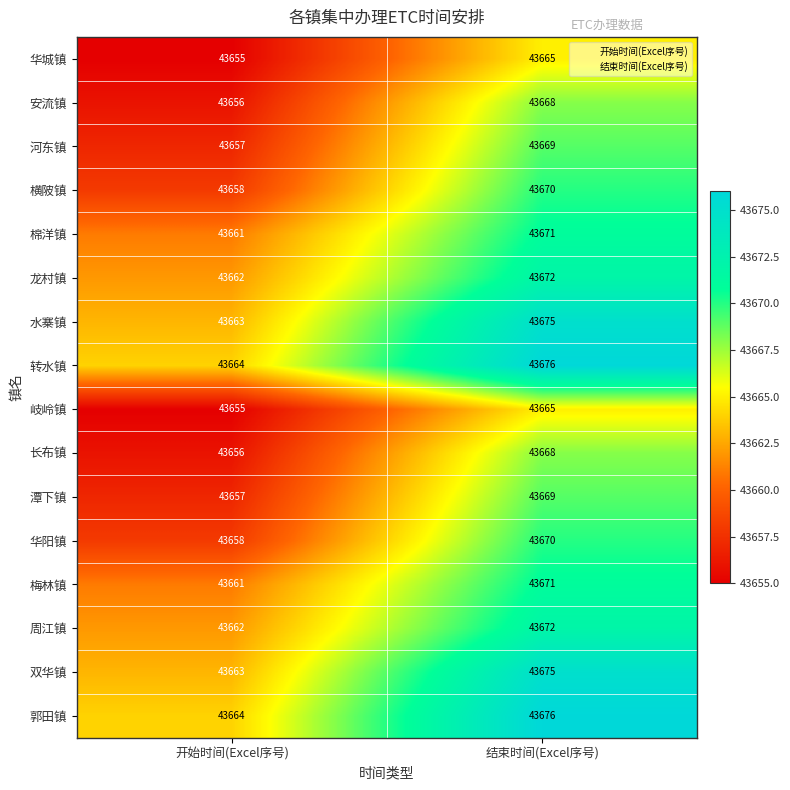

What is the difference between the maximum and minimum values in the 双华镇 series?

12